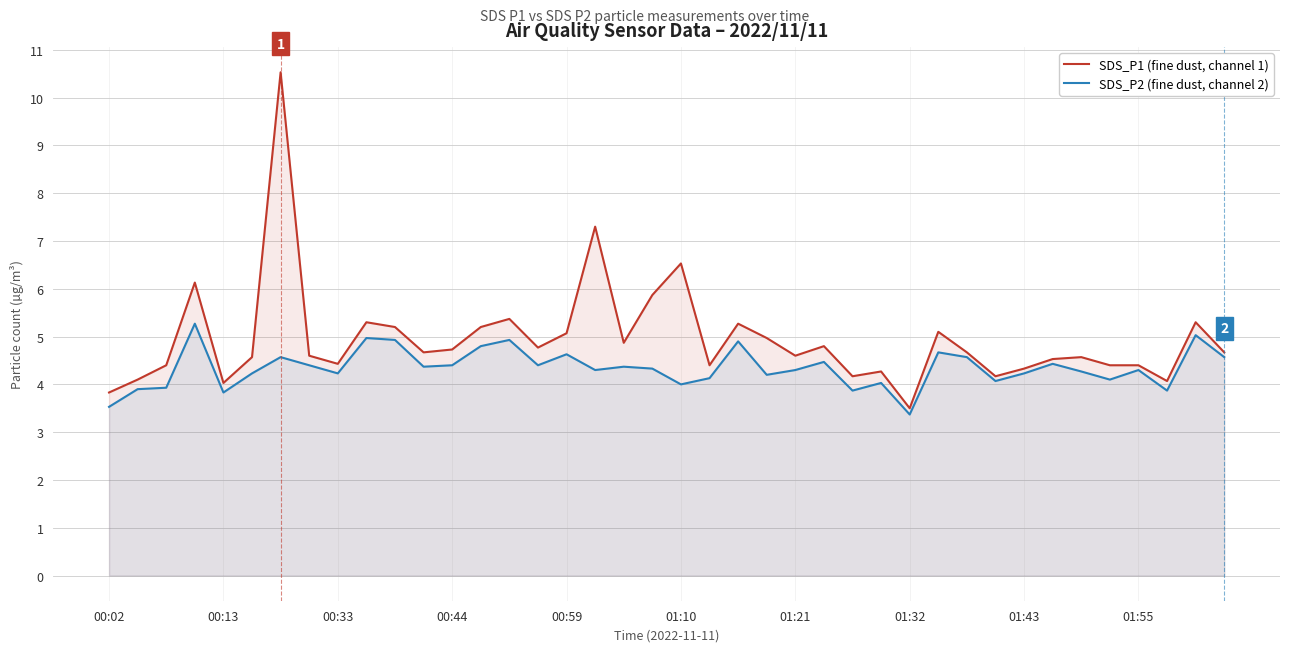

At 01:10, list the series in order from largest to smallest.

SDS_P1 (fine dust, channel 1), SDS_P2 (fine dust, channel 2)